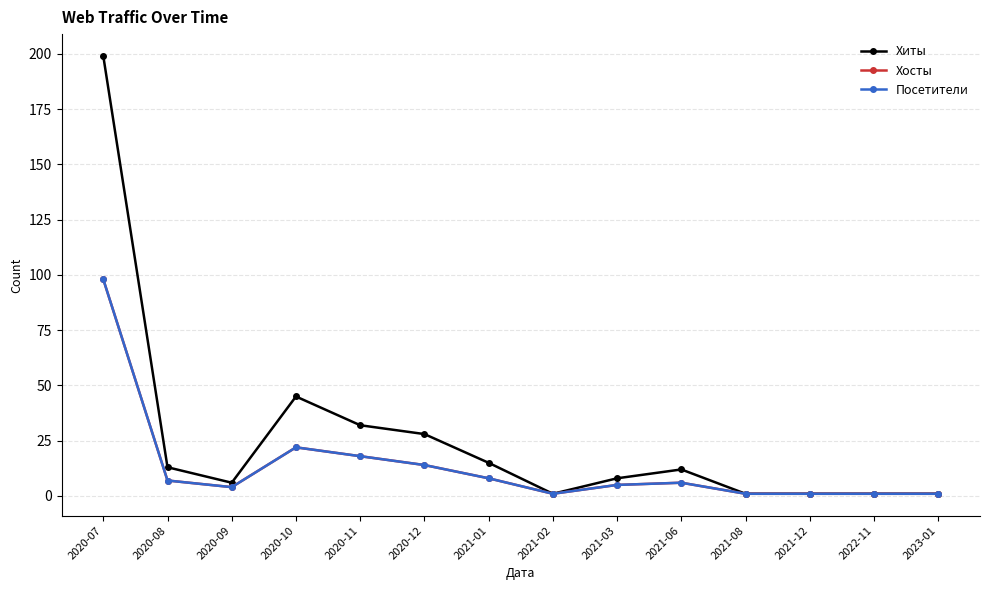

Which label corresponds to the largest value in the chart?

2020-07